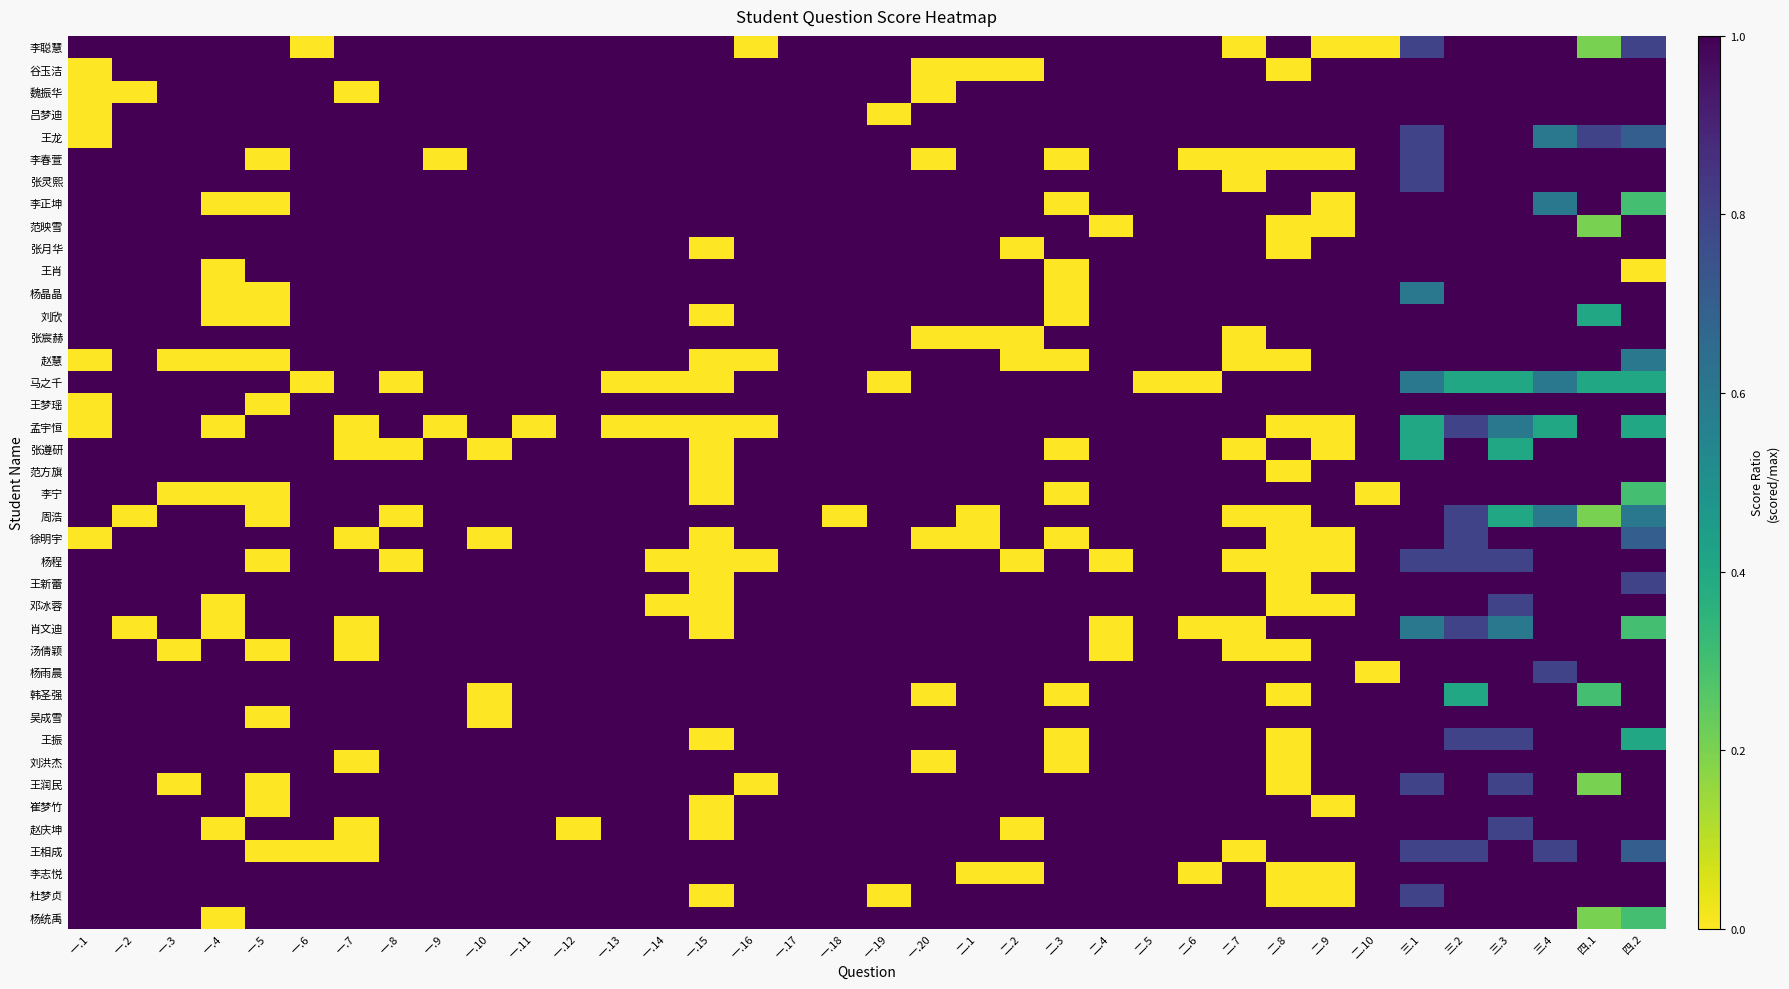

Reading left to right, list all the values displayed in this chart.

李聪慧: 一.1=1.0	一.2=1.0	一.3=1.0	一.4=1.0	一.5=1.0	一.6=0.0	一.7=1.0	一.8=1.0	一.9=1.0	一.10=1.0	一.11=1.0	一.12=1.0	一.13=1.0	一.14=1.0	一.15=1.0	一.16=0.0	一.17=1.0	一.18=1.0	一.19=1.0	一.20=1.0	二.1=1.0	二.2=1.0	二.3=1.0	二.4=1.0	二.5=1.0	二.6=1.0	二.7=0.0	二.8=1.0	二.9=0.0	二.10=0.0	三.1=0.8	三.2=1.0	三.3=1.0	三.4=1.0	四.1=0.2	四.2=0.8
谷玉洁: 一.1=0.0	一.2=1.0	一.3=1.0	一.4=1.0	一.5=1.0	一.6=1.0	一.7=1.0	一.8=1.0	一.9=1.0	一.10=1.0	一.11=1.0	一.12=1.0	一.13=1.0	一.14=1.0	一.15=1.0	一.16=1.0	一.17=1.0	一.18=1.0	一.19=1.0	一.20=0.0	二.1=0.0	二.2=0.0	二.3=1.0	二.4=1.0	二.5=1.0	二.6=1.0	二.7=1.0	二.8=0.0	二.9=1.0	二.10=1.0	三.1=1.0	三.2=1.0	三.3=1.0	三.4=1.0	四.1=1.0	四.2=1.0
魏振华: 一.1=0.0	一.2=0.0	一.3=1.0	一.4=1.0	一.5=1.0	一.6=1.0	一.7=0.0	一.8=1.0	一.9=1.0	一.10=1.0	一.11=1.0	一.12=1.0	一.13=1.0	一.14=1.0	一.15=1.0	一.16=1.0	一.17=1.0	一.18=1.0	一.19=1.0	一.20=0.0	二.1=1.0	二.2=1.0	二.3=1.0	二.4=1.0	二.5=1.0	二.6=1.0	二.7=1.0	二.8=1.0	二.9=1.0	二.10=1.0	三.1=1.0	三.2=1.0	三.3=1.0	三.4=1.0	四.1=1.0	四.2=1.0
吕梦迪: 一.1=0.0	一.2=1.0	一.3=1.0	一.4=1.0	一.5=1.0	一.6=1.0	一.7=1.0	一.8=1.0	一.9=1.0	一.10=1.0	一.11=1.0	一.12=1.0	一.13=1.0	一.14=1.0	一.15=1.0	一.16=1.0	一.17=1.0	一.18=1.0	一.19=0.0	一.20=1.0	二.1=1.0	二.2=1.0	二.3=1.0	二.4=1.0	二.5=1.0	二.6=1.0	二.7=1.0	二.8=1.0	二.9=1.0	二.10=1.0	三.1=1.0	三.2=1.0	三.3=1.0	三.4=1.0	四.1=1.0	四.2=1.0
王龙: 一.1=0.0	一.2=1.0	一.3=1.0	一.4=1.0	一.5=1.0	一.6=1.0	一.7=1.0	一.8=1.0	一.9=1.0	一.10=1.0	一.11=1.0	一.12=1.0	一.13=1.0	一.14=1.0	一.15=1.0	一.16=1.0	一.17=1.0	一.18=1.0	一.19=1.0	一.20=1.0	二.1=1.0	二.2=1.0	二.3=1.0	二.4=1.0	二.5=1.0	二.6=1.0	二.7=1.0	二.8=1.0	二.9=1.0	二.10=1.0	三.1=0.8	三.2=1.0	三.3=1.0	三.4=0.6	四.1=0.8	四.2=0.7
李春萱: 一.1=1.0	一.2=1.0	一.3=1.0	一.4=1.0	一.5=0.0	一.6=1.0	一.7=1.0	一.8=1.0	一.9=0.0	一.10=1.0	一.11=1.0	一.12=1.0	一.13=1.0	一.14=1.0	一.15=1.0	一.16=1.0	一.17=1.0	一.18=1.0	一.19=1.0	一.20=0.0	二.1=1.0	二.2=1.0	二.3=0.0	二.4=1.0	二.5=1.0	二.6=0.0	二.7=0.0	二.8=0.0	二.9=0.0	二.10=1.0	三.1=0.8	三.2=1.0	三.3=1.0	三.4=1.0	四.1=1.0	四.2=1.0
张灵熙: 一.1=1.0	一.2=1.0	一.3=1.0	一.4=1.0	一.5=1.0	一.6=1.0	一.7=1.0	一.8=1.0	一.9=1.0	一.10=1.0	一.11=1.0	一.12=1.0	一.13=1.0	一.14=1.0	一.15=1.0	一.16=1.0	一.17=1.0	一.18=1.0	一.19=1.0	一.20=1.0	二.1=1.0	二.2=1.0	二.3=1.0	二.4=1.0	二.5=1.0	二.6=1.0	二.7=0.0	二.8=1.0	二.9=1.0	二.10=1.0	三.1=0.8	三.2=1.0	三.3=1.0	三.4=1.0	四.1=1.0	四.2=1.0
李正坤: 一.1=1.0	一.2=1.0	一.3=1.0	一.4=0.0	一.5=0.0	一.6=1.0	一.7=1.0	一.8=1.0	一.9=1.0	一.10=1.0	一.11=1.0	一.12=1.0	一.13=1.0	一.14=1.0	一.15=1.0	一.16=1.0	一.17=1.0	一.18=1.0	一.19=1.0	一.20=1.0	二.1=1.0	二.2=1.0	二.3=0.0	二.4=1.0	二.5=1.0	二.6=1.0	二.7=1.0	二.8=1.0	二.9=0.0	二.10=1.0	三.1=1.0	三.2=1.0	三.3=1.0	三.4=0.6	四.1=1.0	四.2=0.3
范映雪: 一.1=1.0	一.2=1.0	一.3=1.0	一.4=1.0	一.5=1.0	一.6=1.0	一.7=1.0	一.8=1.0	一.9=1.0	一.10=1.0	一.11=1.0	一.12=1.0	一.13=1.0	一.14=1.0	一.15=1.0	一.16=1.0	一.17=1.0	一.18=1.0	一.19=1.0	一.20=1.0	二.1=1.0	二.2=1.0	二.3=1.0	二.4=0.0	二.5=1.0	二.6=1.0	二.7=1.0	二.8=0.0	二.9=0.0	二.10=1.0	三.1=1.0	三.2=1.0	三.3=1.0	三.4=1.0	四.1=0.2	四.2=1.0
张月华: 一.1=1.0	一.2=1.0	一.3=1.0	一.4=1.0	一.5=1.0	一.6=1.0	一.7=1.0	一.8=1.0	一.9=1.0	一.10=1.0	一.11=1.0	一.12=1.0	一.13=1.0	一.14=1.0	一.15=0.0	一.16=1.0	一.17=1.0	一.18=1.0	一.19=1.0	一.20=1.0	二.1=1.0	二.2=0.0	二.3=1.0	二.4=1.0	二.5=1.0	二.6=1.0	二.7=1.0	二.8=0.0	二.9=1.0	二.10=1.0	三.1=1.0	三.2=1.0	三.3=1.0	三.4=1.0	四.1=1.0	四.2=1.0
王肖: 一.1=1.0	一.2=1.0	一.3=1.0	一.4=0.0	一.5=1.0	一.6=1.0	一.7=1.0	一.8=1.0	一.9=1.0	一.10=1.0	一.11=1.0	一.12=1.0	一.13=1.0	一.14=1.0	一.15=1.0	一.16=1.0	一.17=1.0	一.18=1.0	一.19=1.0	一.20=1.0	二.1=1.0	二.2=1.0	二.3=0.0	二.4=1.0	二.5=1.0	二.6=1.0	二.7=1.0	二.8=1.0	二.9=1.0	二.10=1.0	三.1=1.0	三.2=1.0	三.3=1.0	三.4=1.0	四.1=1.0	四.2=0.0
杨晶晶: 一.1=1.0	一.2=1.0	一.3=1.0	一.4=0.0	一.5=0.0	一.6=1.0	一.7=1.0	一.8=1.0	一.9=1.0	一.10=1.0	一.11=1.0	一.12=1.0	一.13=1.0	一.14=1.0	一.15=1.0	一.16=1.0	一.17=1.0	一.18=1.0	一.19=1.0	一.20=1.0	二.1=1.0	二.2=1.0	二.3=0.0	二.4=1.0	二.5=1.0	二.6=1.0	二.7=1.0	二.8=1.0	二.9=1.0	二.10=1.0	三.1=0.6	三.2=1.0	三.3=1.0	三.4=1.0	四.1=1.0	四.2=1.0
刘欣: 一.1=1.0	一.2=1.0	一.3=1.0	一.4=0.0	一.5=0.0	一.6=1.0	一.7=1.0	一.8=1.0	一.9=1.0	一.10=1.0	一.11=1.0	一.12=1.0	一.13=1.0	一.14=1.0	一.15=0.0	一.16=1.0	一.17=1.0	一.18=1.0	一.19=1.0	一.20=1.0	二.1=1.0	二.2=1.0	二.3=0.0	二.4=1.0	二.5=1.0	二.6=1.0	二.7=1.0	二.8=1.0	二.9=1.0	二.10=1.0	三.1=1.0	三.2=1.0	三.3=1.0	三.4=1.0	四.1=0.4	四.2=1.0
张宸赫: 一.1=1.0	一.2=1.0	一.3=1.0	一.4=1.0	一.5=1.0	一.6=1.0	一.7=1.0	一.8=1.0	一.9=1.0	一.10=1.0	一.11=1.0	一.12=1.0	一.13=1.0	一.14=1.0	一.15=1.0	一.16=1.0	一.17=1.0	一.18=1.0	一.19=1.0	一.20=0.0	二.1=0.0	二.2=0.0	二.3=1.0	二.4=1.0	二.5=1.0	二.6=1.0	二.7=0.0	二.8=1.0	二.9=1.0	二.10=1.0	三.1=1.0	三.2=1.0	三.3=1.0	三.4=1.0	四.1=1.0	四.2=1.0
赵慧: 一.1=0.0	一.2=1.0	一.3=0.0	一.4=0.0	一.5=0.0	一.6=1.0	一.7=1.0	一.8=1.0	一.9=1.0	一.10=1.0	一.11=1.0	一.12=1.0	一.13=1.0	一.14=1.0	一.15=0.0	一.16=0.0	一.17=1.0	一.18=1.0	一.19=1.0	一.20=1.0	二.1=1.0	二.2=0.0	二.3=0.0	二.4=1.0	二.5=1.0	二.6=1.0	二.7=0.0	二.8=0.0	二.9=1.0	二.10=1.0	三.1=1.0	三.2=1.0	三.3=1.0	三.4=1.0	四.1=1.0	四.2=0.6
马之千: 一.1=1.0	一.2=1.0	一.3=1.0	一.4=1.0	一.5=1.0	一.6=0.0	一.7=1.0	一.8=0.0	一.9=1.0	一.10=1.0	一.11=1.0	一.12=1.0	一.13=0.0	一.14=0.0	一.15=0.0	一.16=1.0	一.17=1.0	一.18=1.0	一.19=0.0	一.20=1.0	二.1=1.0	二.2=1.0	二.3=1.0	二.4=1.0	二.5=0.0	二.6=0.0	二.7=1.0	二.8=1.0	二.9=1.0	二.10=1.0	三.1=0.6	三.2=0.4	三.3=0.4	三.4=0.6	四.1=0.4	四.2=0.4
王梦瑶: 一.1=0.0	一.2=1.0	一.3=1.0	一.4=1.0	一.5=0.0	一.6=1.0	一.7=1.0	一.8=1.0	一.9=1.0	一.10=1.0	一.11=1.0	一.12=1.0	一.13=1.0	一.14=1.0	一.15=1.0	一.16=1.0	一.17=1.0	一.18=1.0	一.19=1.0	一.20=1.0	二.1=1.0	二.2=1.0	二.3=1.0	二.4=1.0	二.5=1.0	二.6=1.0	二.7=1.0	二.8=1.0	二.9=1.0	二.10=1.0	三.1=1.0	三.2=1.0	三.3=1.0	三.4=1.0	四.1=1.0	四.2=1.0
孟宇恒: 一.1=0.0	一.2=1.0	一.3=1.0	一.4=0.0	一.5=1.0	一.6=1.0	一.7=0.0	一.8=1.0	一.9=0.0	一.10=1.0	一.11=0.0	一.12=1.0	一.13=0.0	一.14=0.0	一.15=0.0	一.16=0.0	一.17=1.0	一.18=1.0	一.19=1.0	一.20=1.0	二.1=1.0	二.2=1.0	二.3=1.0	二.4=1.0	二.5=1.0	二.6=1.0	二.7=1.0	二.8=0.0	二.9=0.0	二.10=1.0	三.1=0.4	三.2=0.8	三.3=0.6	三.4=0.4	四.1=1.0	四.2=0.4
张遵研: 一.1=1.0	一.2=1.0	一.3=1.0	一.4=1.0	一.5=1.0	一.6=1.0	一.7=0.0	一.8=0.0	一.9=1.0	一.10=0.0	一.11=1.0	一.12=1.0	一.13=1.0	一.14=1.0	一.15=0.0	一.16=1.0	一.17=1.0	一.18=1.0	一.19=1.0	一.20=1.0	二.1=1.0	二.2=1.0	二.3=0.0	二.4=1.0	二.5=1.0	二.6=1.0	二.7=0.0	二.8=1.0	二.9=0.0	二.10=1.0	三.1=0.4	三.2=1.0	三.3=0.4	三.4=1.0	四.1=1.0	四.2=1.0
范方旗: 一.1=1.0	一.2=1.0	一.3=1.0	一.4=1.0	一.5=1.0	一.6=1.0	一.7=1.0	一.8=1.0	一.9=1.0	一.10=1.0	一.11=1.0	一.12=1.0	一.13=1.0	一.14=1.0	一.15=0.0	一.16=1.0	一.17=1.0	一.18=1.0	一.19=1.0	一.20=1.0	二.1=1.0	二.2=1.0	二.3=1.0	二.4=1.0	二.5=1.0	二.6=1.0	二.7=1.0	二.8=0.0	二.9=1.0	二.10=1.0	三.1=1.0	三.2=1.0	三.3=1.0	三.4=1.0	四.1=1.0	四.2=1.0
李宁: 一.1=1.0	一.2=1.0	一.3=0.0	一.4=0.0	一.5=0.0	一.6=1.0	一.7=1.0	一.8=1.0	一.9=1.0	一.10=1.0	一.11=1.0	一.12=1.0	一.13=1.0	一.14=1.0	一.15=0.0	一.16=1.0	一.17=1.0	一.18=1.0	一.19=1.0	一.20=1.0	二.1=1.0	二.2=1.0	二.3=0.0	二.4=1.0	二.5=1.0	二.6=1.0	二.7=1.0	二.8=1.0	二.9=1.0	二.10=0.0	三.1=1.0	三.2=1.0	三.3=1.0	三.4=1.0	四.1=1.0	四.2=0.3
周浩: 一.1=1.0	一.2=0.0	一.3=1.0	一.4=1.0	一.5=0.0	一.6=1.0	一.7=1.0	一.8=0.0	一.9=1.0	一.10=1.0	一.11=1.0	一.12=1.0	一.13=1.0	一.14=1.0	一.15=1.0	一.16=1.0	一.17=1.0	一.18=0.0	一.19=1.0	一.20=1.0	二.1=0.0	二.2=1.0	二.3=1.0	二.4=1.0	二.5=1.0	二.6=1.0	二.7=0.0	二.8=0.0	二.9=1.0	二.10=1.0	三.1=1.0	三.2=0.8	三.3=0.4	三.4=0.6	四.1=0.2	四.2=0.6
徐明宇: 一.1=0.0	一.2=1.0	一.3=1.0	一.4=1.0	一.5=1.0	一.6=1.0	一.7=0.0	一.8=1.0	一.9=1.0	一.10=0.0	一.11=1.0	一.12=1.0	一.13=1.0	一.14=1.0	一.15=0.0	一.16=1.0	一.17=1.0	一.18=1.0	一.19=1.0	一.20=0.0	二.1=0.0	二.2=1.0	二.3=0.0	二.4=1.0	二.5=1.0	二.6=1.0	二.7=1.0	二.8=0.0	二.9=0.0	二.10=1.0	三.1=1.0	三.2=0.8	三.3=1.0	三.4=1.0	四.1=1.0	四.2=0.7
杨程: 一.1=1.0	一.2=1.0	一.3=1.0	一.4=1.0	一.5=0.0	一.6=1.0	一.7=1.0	一.8=0.0	一.9=1.0	一.10=1.0	一.11=1.0	一.12=1.0	一.13=1.0	一.14=0.0	一.15=0.0	一.16=0.0	一.17=1.0	一.18=1.0	一.19=1.0	一.20=1.0	二.1=1.0	二.2=0.0	二.3=1.0	二.4=0.0	二.5=1.0	二.6=1.0	二.7=0.0	二.8=0.0	二.9=0.0	二.10=1.0	三.1=0.8	三.2=0.8	三.3=0.8	三.4=1.0	四.1=1.0	四.2=1.0
王新蕾: 一.1=1.0	一.2=1.0	一.3=1.0	一.4=1.0	一.5=1.0	一.6=1.0	一.7=1.0	一.8=1.0	一.9=1.0	一.10=1.0	一.11=1.0	一.12=1.0	一.13=1.0	一.14=1.0	一.15=0.0	一.16=1.0	一.17=1.0	一.18=1.0	一.19=1.0	一.20=1.0	二.1=1.0	二.2=1.0	二.3=1.0	二.4=1.0	二.5=1.0	二.6=1.0	二.7=1.0	二.8=0.0	二.9=1.0	二.10=1.0	三.1=1.0	三.2=1.0	三.3=1.0	三.4=1.0	四.1=1.0	四.2=0.8
邓冰蓉: 一.1=1.0	一.2=1.0	一.3=1.0	一.4=0.0	一.5=1.0	一.6=1.0	一.7=1.0	一.8=1.0	一.9=1.0	一.10=1.0	一.11=1.0	一.12=1.0	一.13=1.0	一.14=0.0	一.15=0.0	一.16=1.0	一.17=1.0	一.18=1.0	一.19=1.0	一.20=1.0	二.1=1.0	二.2=1.0	二.3=1.0	二.4=1.0	二.5=1.0	二.6=1.0	二.7=1.0	二.8=0.0	二.9=0.0	二.10=1.0	三.1=1.0	三.2=1.0	三.3=0.8	三.4=1.0	四.1=1.0	四.2=1.0
肖文迪: 一.1=1.0	一.2=0.0	一.3=1.0	一.4=0.0	一.5=1.0	一.6=1.0	一.7=0.0	一.8=1.0	一.9=1.0	一.10=1.0	一.11=1.0	一.12=1.0	一.13=1.0	一.14=1.0	一.15=0.0	一.16=1.0	一.17=1.0	一.18=1.0	一.19=1.0	一.20=1.0	二.1=1.0	二.2=1.0	二.3=1.0	二.4=0.0	二.5=1.0	二.6=0.0	二.7=0.0	二.8=1.0	二.9=1.0	二.10=1.0	三.1=0.6	三.2=0.8	三.3=0.6	三.4=1.0	四.1=1.0	四.2=0.3
汤倩颖: 一.1=1.0	一.2=1.0	一.3=0.0	一.4=1.0	一.5=0.0	一.6=1.0	一.7=0.0	一.8=1.0	一.9=1.0	一.10=1.0	一.11=1.0	一.12=1.0	一.13=1.0	一.14=1.0	一.15=1.0	一.16=1.0	一.17=1.0	一.18=1.0	一.19=1.0	一.20=1.0	二.1=1.0	二.2=1.0	二.3=1.0	二.4=0.0	二.5=1.0	二.6=1.0	二.7=0.0	二.8=0.0	二.9=1.0	二.10=1.0	三.1=1.0	三.2=1.0	三.3=1.0	三.4=1.0	四.1=1.0	四.2=1.0
杨雨晨: 一.1=1.0	一.2=1.0	一.3=1.0	一.4=1.0	一.5=1.0	一.6=1.0	一.7=1.0	一.8=1.0	一.9=1.0	一.10=1.0	一.11=1.0	一.12=1.0	一.13=1.0	一.14=1.0	一.15=1.0	一.16=1.0	一.17=1.0	一.18=1.0	一.19=1.0	一.20=1.0	二.1=1.0	二.2=1.0	二.3=1.0	二.4=1.0	二.5=1.0	二.6=1.0	二.7=1.0	二.8=1.0	二.9=1.0	二.10=0.0	三.1=1.0	三.2=1.0	三.3=1.0	三.4=0.8	四.1=1.0	四.2=1.0
韩圣强: 一.1=1.0	一.2=1.0	一.3=1.0	一.4=1.0	一.5=1.0	一.6=1.0	一.7=1.0	一.8=1.0	一.9=1.0	一.10=0.0	一.11=1.0	一.12=1.0	一.13=1.0	一.14=1.0	一.15=1.0	一.16=1.0	一.17=1.0	一.18=1.0	一.19=1.0	一.20=0.0	二.1=1.0	二.2=1.0	二.3=0.0	二.4=1.0	二.5=1.0	二.6=1.0	二.7=1.0	二.8=0.0	二.9=1.0	二.10=1.0	三.1=1.0	三.2=0.4	三.3=1.0	三.4=1.0	四.1=0.3	四.2=1.0
吴成雪: 一.1=1.0	一.2=1.0	一.3=1.0	一.4=1.0	一.5=0.0	一.6=1.0	一.7=1.0	一.8=1.0	一.9=1.0	一.10=0.0	一.11=1.0	一.12=1.0	一.13=1.0	一.14=1.0	一.15=1.0	一.16=1.0	一.17=1.0	一.18=1.0	一.19=1.0	一.20=1.0	二.1=1.0	二.2=1.0	二.3=1.0	二.4=1.0	二.5=1.0	二.6=1.0	二.7=1.0	二.8=1.0	二.9=1.0	二.10=1.0	三.1=1.0	三.2=1.0	三.3=1.0	三.4=1.0	四.1=1.0	四.2=1.0
王振: 一.1=1.0	一.2=1.0	一.3=1.0	一.4=1.0	一.5=1.0	一.6=1.0	一.7=1.0	一.8=1.0	一.9=1.0	一.10=1.0	一.11=1.0	一.12=1.0	一.13=1.0	一.14=1.0	一.15=0.0	一.16=1.0	一.17=1.0	一.18=1.0	一.19=1.0	一.20=1.0	二.1=1.0	二.2=1.0	二.3=0.0	二.4=1.0	二.5=1.0	二.6=1.0	二.7=1.0	二.8=0.0	二.9=1.0	二.10=1.0	三.1=1.0	三.2=0.8	三.3=0.8	三.4=1.0	四.1=1.0	四.2=0.4
刘洪杰: 一.1=1.0	一.2=1.0	一.3=1.0	一.4=1.0	一.5=1.0	一.6=1.0	一.7=0.0	一.8=1.0	一.9=1.0	一.10=1.0	一.11=1.0	一.12=1.0	一.13=1.0	一.14=1.0	一.15=1.0	一.16=1.0	一.17=1.0	一.18=1.0	一.19=1.0	一.20=0.0	二.1=1.0	二.2=1.0	二.3=0.0	二.4=1.0	二.5=1.0	二.6=1.0	二.7=1.0	二.8=0.0	二.9=1.0	二.10=1.0	三.1=1.0	三.2=1.0	三.3=1.0	三.4=1.0	四.1=1.0	四.2=1.0
王润民: 一.1=1.0	一.2=1.0	一.3=0.0	一.4=1.0	一.5=0.0	一.6=1.0	一.7=1.0	一.8=1.0	一.9=1.0	一.10=1.0	一.11=1.0	一.12=1.0	一.13=1.0	一.14=1.0	一.15=1.0	一.16=0.0	一.17=1.0	一.18=1.0	一.19=1.0	一.20=1.0	二.1=1.0	二.2=1.0	二.3=1.0	二.4=1.0	二.5=1.0	二.6=1.0	二.7=1.0	二.8=0.0	二.9=1.0	二.10=1.0	三.1=0.8	三.2=1.0	三.3=0.8	三.4=1.0	四.1=0.2	四.2=1.0
崔梦竹: 一.1=1.0	一.2=1.0	一.3=1.0	一.4=1.0	一.5=0.0	一.6=1.0	一.7=1.0	一.8=1.0	一.9=1.0	一.10=1.0	一.11=1.0	一.12=1.0	一.13=1.0	一.14=1.0	一.15=0.0	一.16=1.0	一.17=1.0	一.18=1.0	一.19=1.0	一.20=1.0	二.1=1.0	二.2=1.0	二.3=1.0	二.4=1.0	二.5=1.0	二.6=1.0	二.7=1.0	二.8=1.0	二.9=0.0	二.10=1.0	三.1=1.0	三.2=1.0	三.3=1.0	三.4=1.0	四.1=1.0	四.2=1.0
赵庆坤: 一.1=1.0	一.2=1.0	一.3=1.0	一.4=0.0	一.5=1.0	一.6=1.0	一.7=0.0	一.8=1.0	一.9=1.0	一.10=1.0	一.11=1.0	一.12=0.0	一.13=1.0	一.14=1.0	一.15=0.0	一.16=1.0	一.17=1.0	一.18=1.0	一.19=1.0	一.20=1.0	二.1=1.0	二.2=0.0	二.3=1.0	二.4=1.0	二.5=1.0	二.6=1.0	二.7=1.0	二.8=1.0	二.9=1.0	二.10=1.0	三.1=1.0	三.2=1.0	三.3=0.8	三.4=1.0	四.1=1.0	四.2=1.0
王相成: 一.1=1.0	一.2=1.0	一.3=1.0	一.4=1.0	一.5=0.0	一.6=0.0	一.7=0.0	一.8=1.0	一.9=1.0	一.10=1.0	一.11=1.0	一.12=1.0	一.13=1.0	一.14=1.0	一.15=1.0	一.16=1.0	一.17=1.0	一.18=1.0	一.19=1.0	一.20=1.0	二.1=1.0	二.2=1.0	二.3=1.0	二.4=1.0	二.5=1.0	二.6=1.0	二.7=0.0	二.8=1.0	二.9=1.0	二.10=1.0	三.1=0.8	三.2=0.8	三.3=1.0	三.4=0.8	四.1=1.0	四.2=0.7
李志悦: 一.1=1.0	一.2=1.0	一.3=1.0	一.4=1.0	一.5=1.0	一.6=1.0	一.7=1.0	一.8=1.0	一.9=1.0	一.10=1.0	一.11=1.0	一.12=1.0	一.13=1.0	一.14=1.0	一.15=1.0	一.16=1.0	一.17=1.0	一.18=1.0	一.19=1.0	一.20=1.0	二.1=0.0	二.2=0.0	二.3=1.0	二.4=1.0	二.5=1.0	二.6=0.0	二.7=1.0	二.8=0.0	二.9=0.0	二.10=1.0	三.1=1.0	三.2=1.0	三.3=1.0	三.4=1.0	四.1=1.0	四.2=1.0
杜梦贞: 一.1=1.0	一.2=1.0	一.3=1.0	一.4=1.0	一.5=1.0	一.6=1.0	一.7=1.0	一.8=1.0	一.9=1.0	一.10=1.0	一.11=1.0	一.12=1.0	一.13=1.0	一.14=1.0	一.15=0.0	一.16=1.0	一.17=1.0	一.18=1.0	一.19=0.0	一.20=1.0	二.1=1.0	二.2=1.0	二.3=1.0	二.4=1.0	二.5=1.0	二.6=1.0	二.7=1.0	二.8=0.0	二.9=0.0	二.10=1.0	三.1=0.8	三.2=1.0	三.3=1.0	三.4=1.0	四.1=1.0	四.2=1.0
杨统禹: 一.1=1.0	一.2=1.0	一.3=1.0	一.4=0.0	一.5=1.0	一.6=1.0	一.7=1.0	一.8=1.0	一.9=1.0	一.10=1.0	一.11=1.0	一.12=1.0	一.13=1.0	一.14=1.0	一.15=1.0	一.16=1.0	一.17=1.0	一.18=1.0	一.19=1.0	一.20=1.0	二.1=1.0	二.2=1.0	二.3=1.0	二.4=1.0	二.5=1.0	二.6=1.0	二.7=1.0	二.8=1.0	二.9=1.0	二.10=1.0	三.1=1.0	三.2=1.0	三.3=1.0	三.4=1.0	四.1=0.2	四.2=0.3